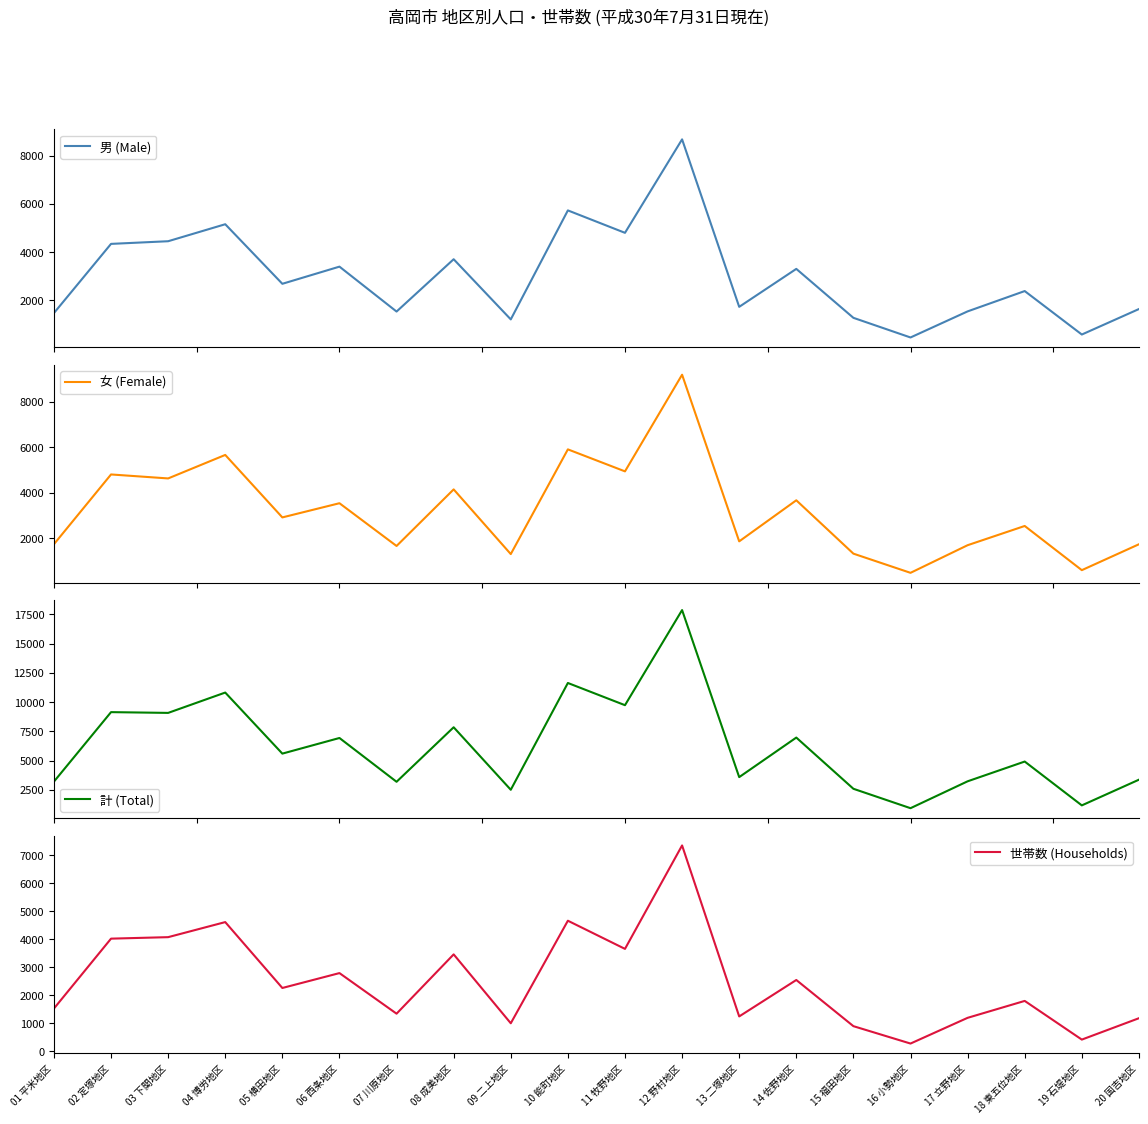

Which series changed the most between 08 成美地区 and 12 野村地区?

計 (Total)